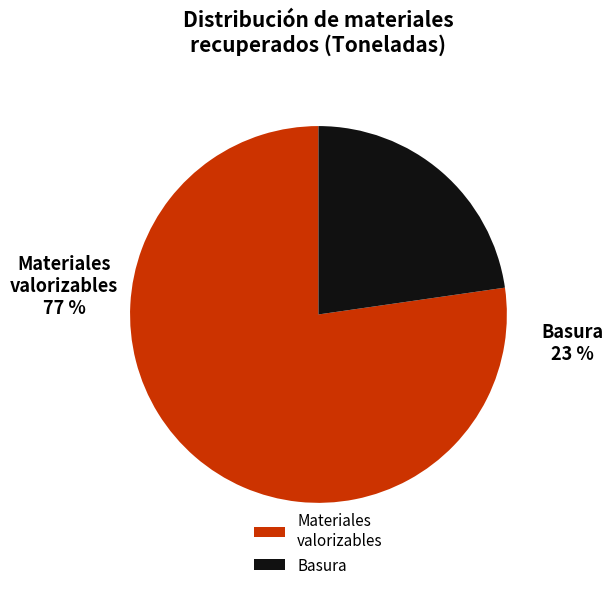

Which slice is the smallest?

Basura